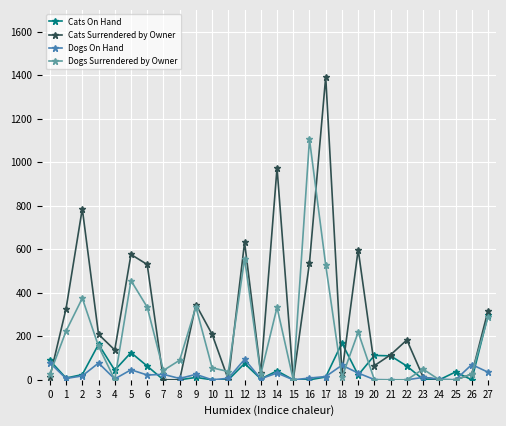

At which category is the sum across all series the highest?

17